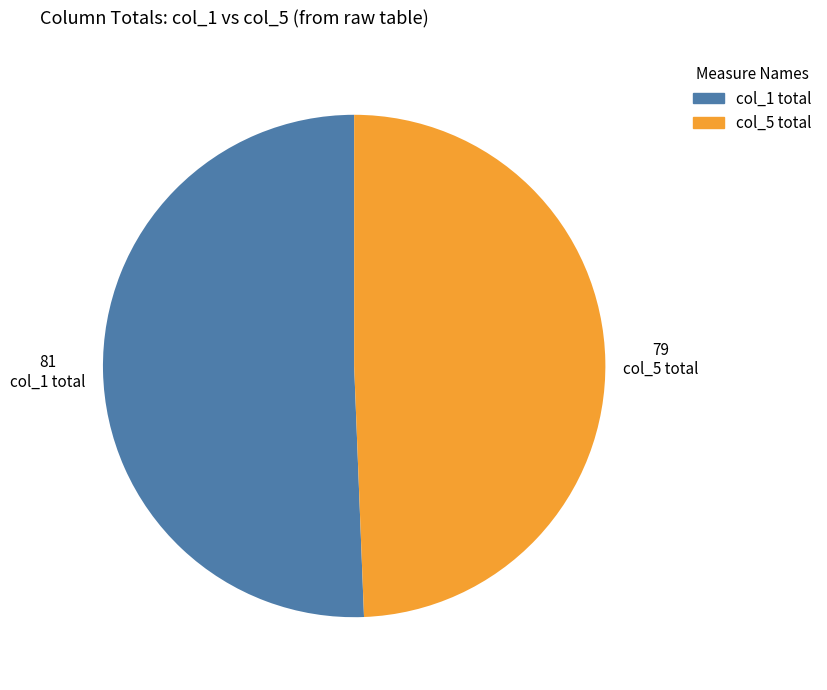

Is there any slice that represents more than half of the pie?

Yes